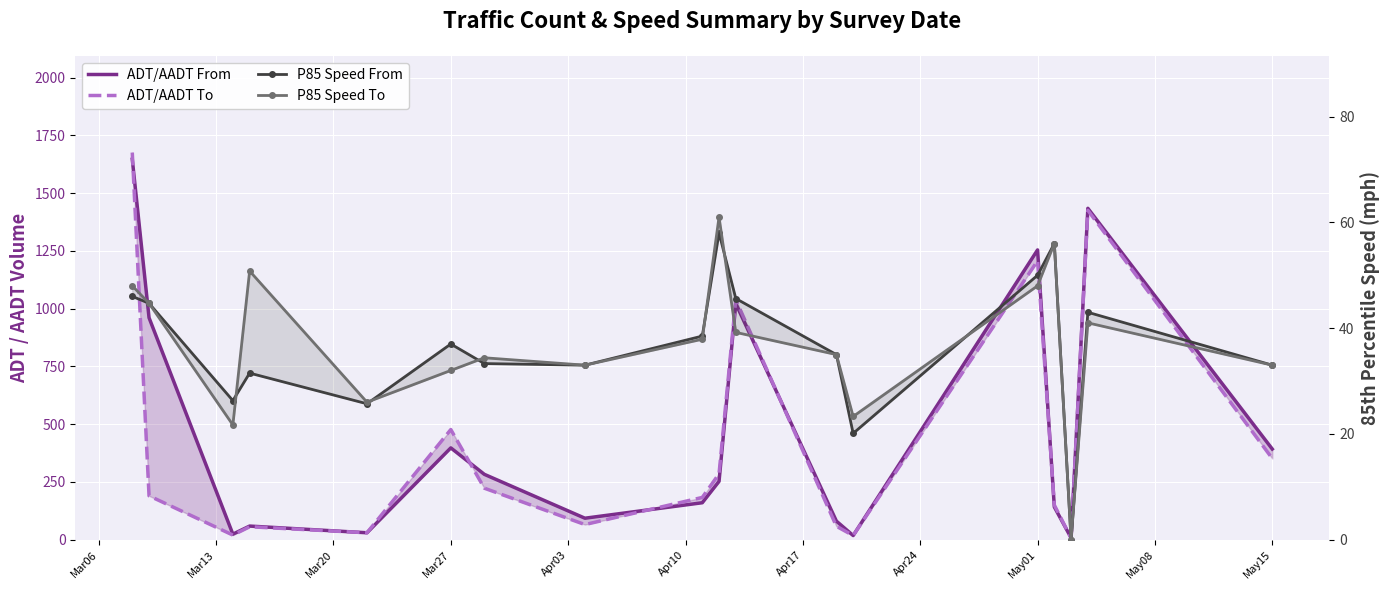

What is the maximum value shown in the chart?

1676.0